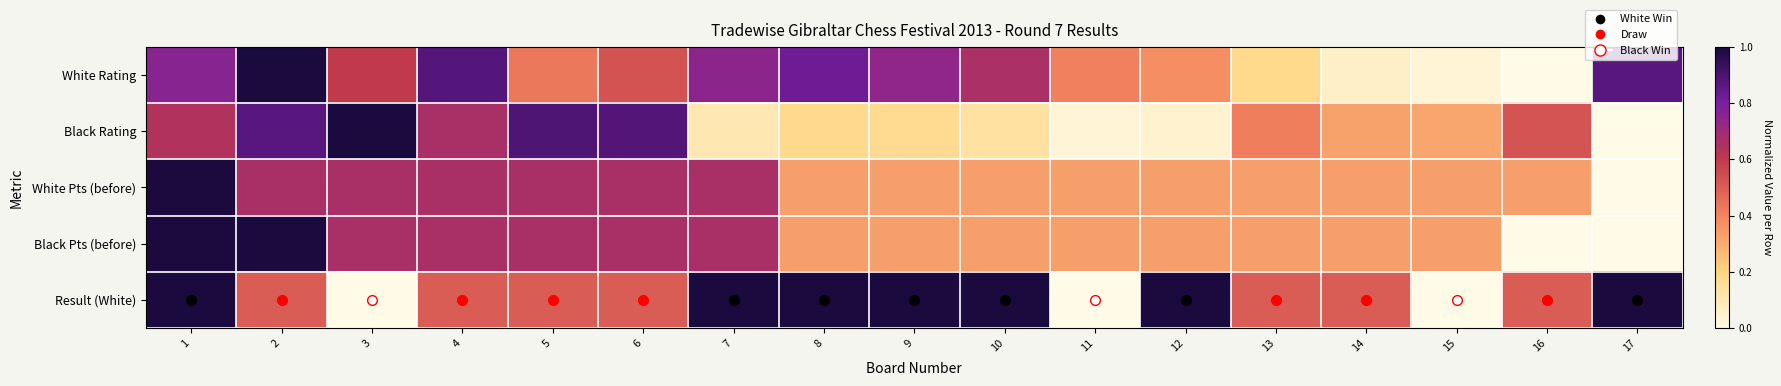

Which has a higher value, 16 or 17?

17